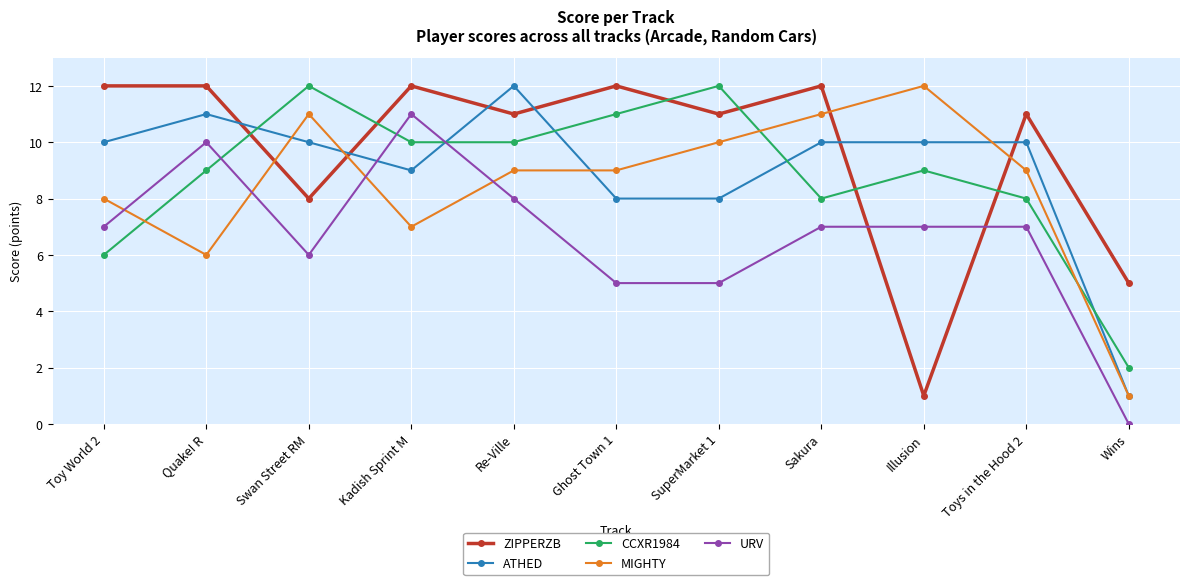

True or false: ZIPPERZB has a value of 12 at Quake! R.

True